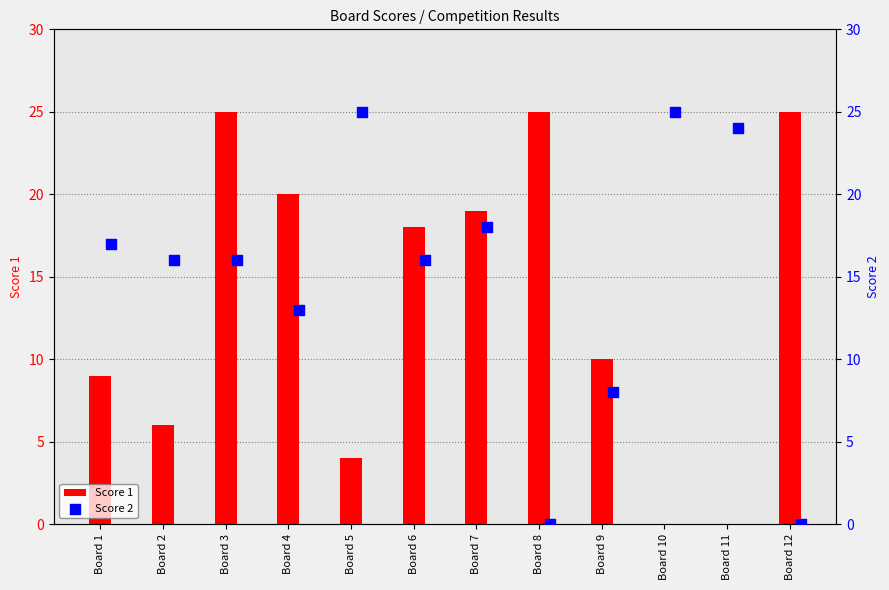

Which series has the largest total across all categories?

Score 2